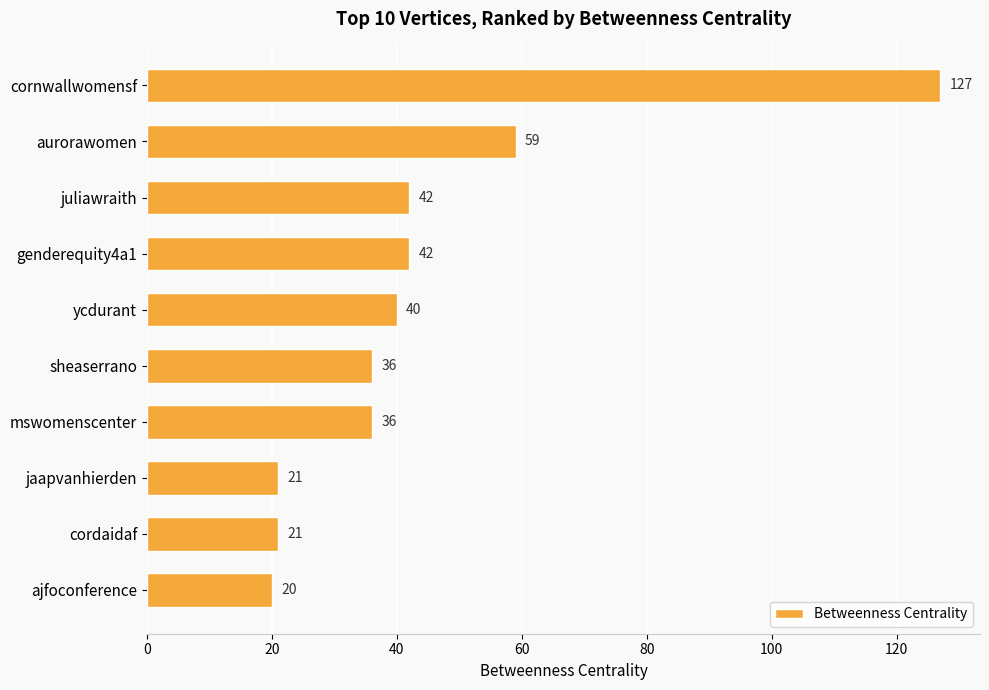

Count the number of categories in the chart.

10